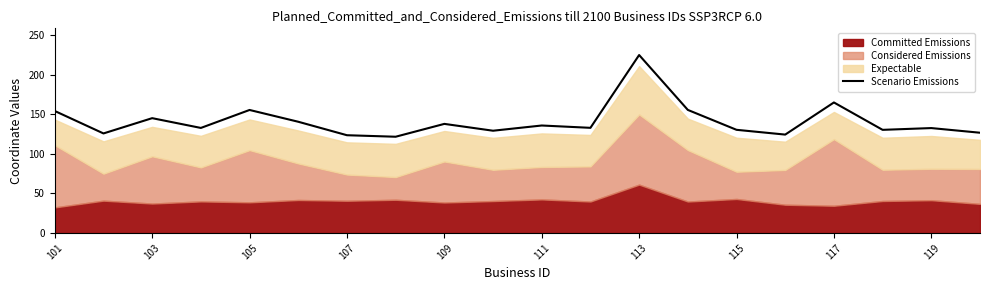

How many interior local valleys (lower than both neighbors) does the data have?

7